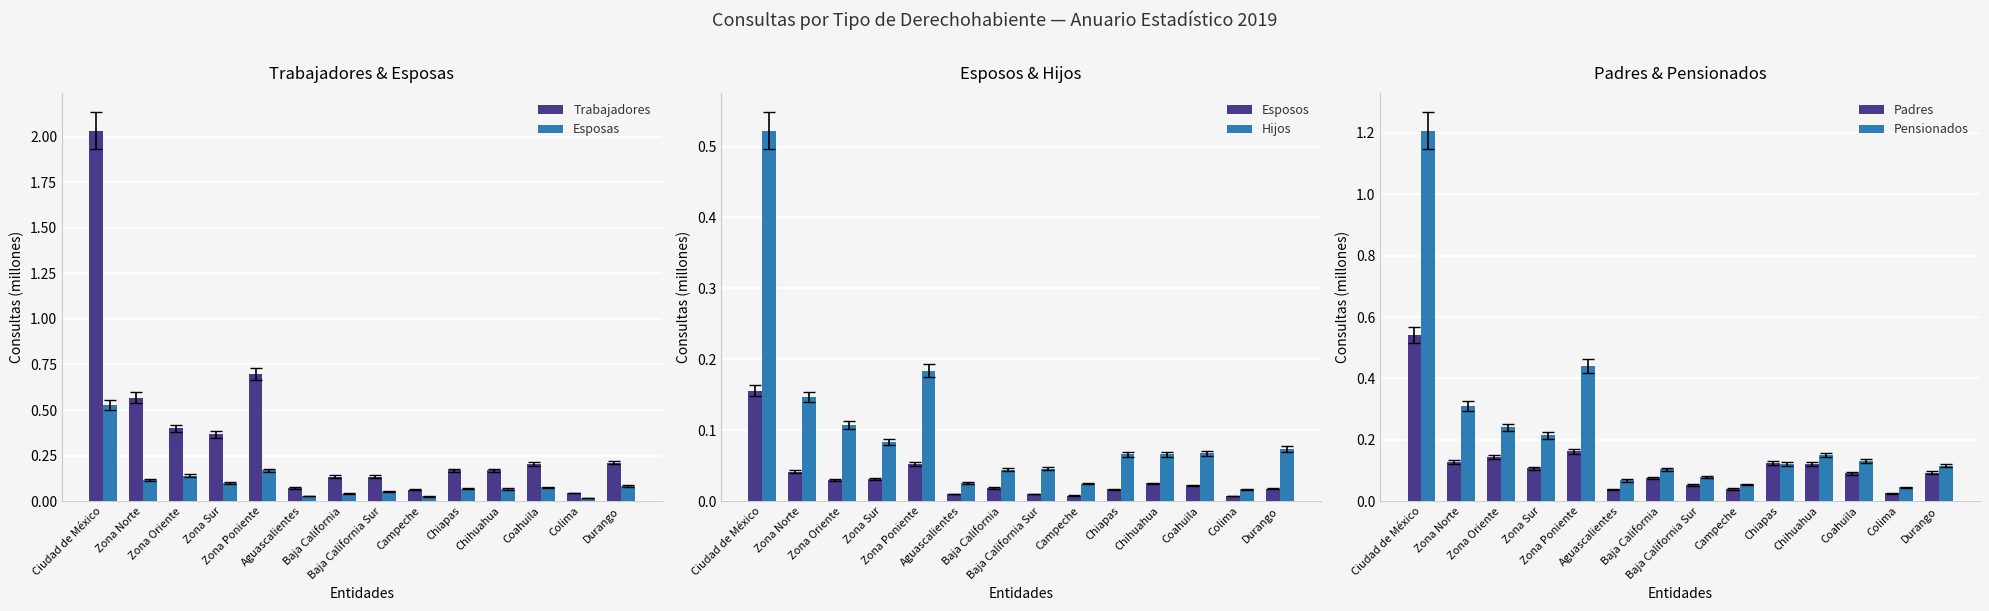

At which label does Esposas reach its peak?

Ciudad de México